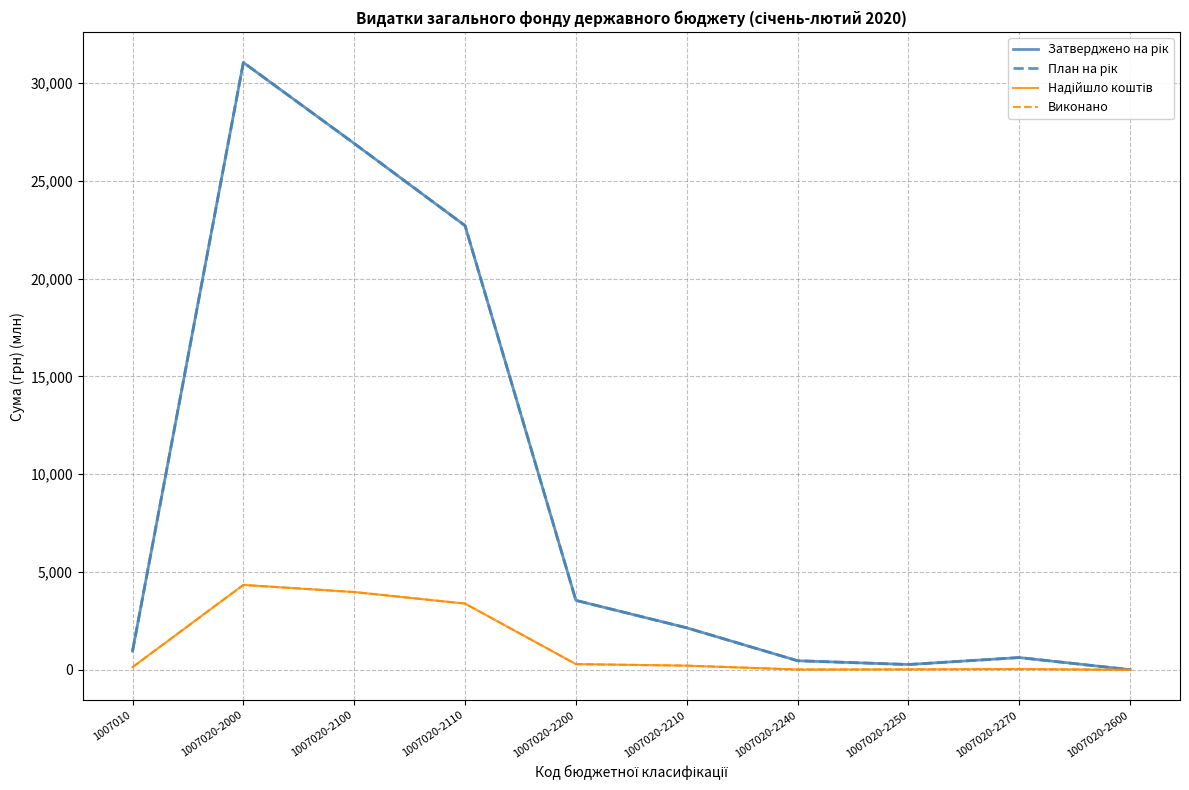

How many lines are shown in the chart?

4